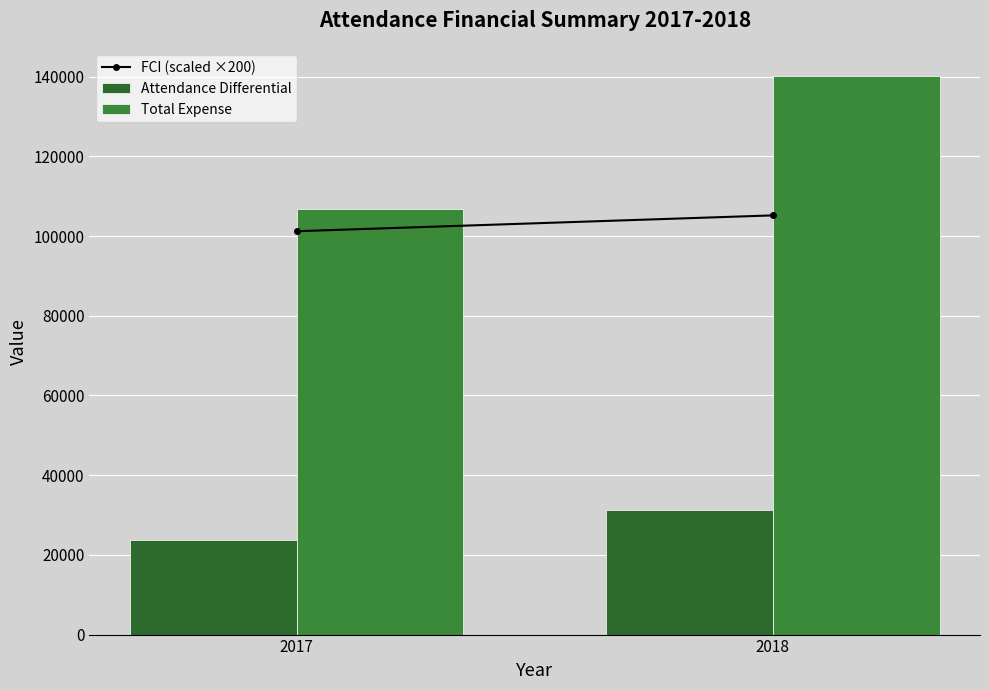

At which label is Attendance Differential closest to 27451?

2017